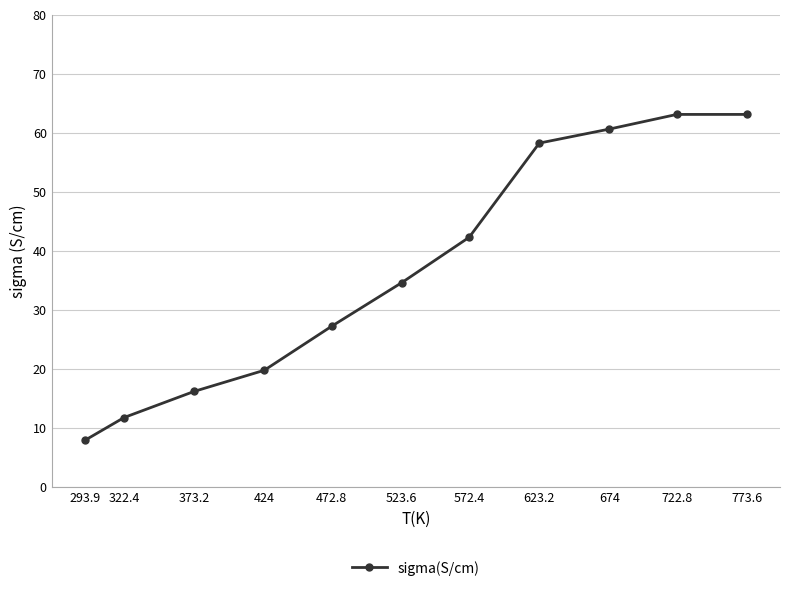

Is it true that the value at 293.9 is 13.5?

False